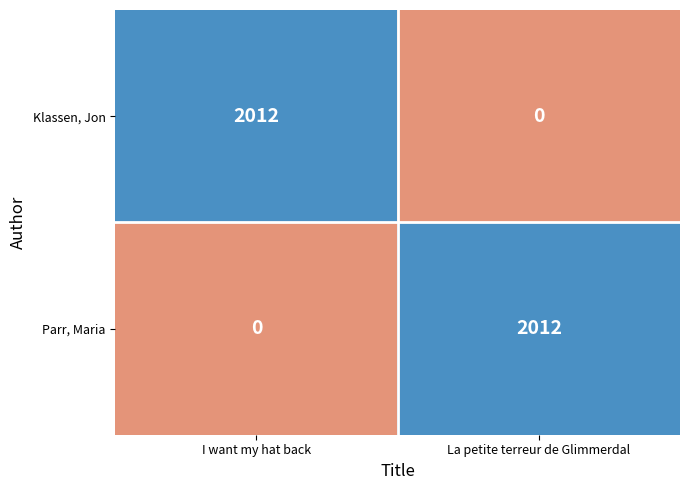

What is the greatest value displayed?

2012